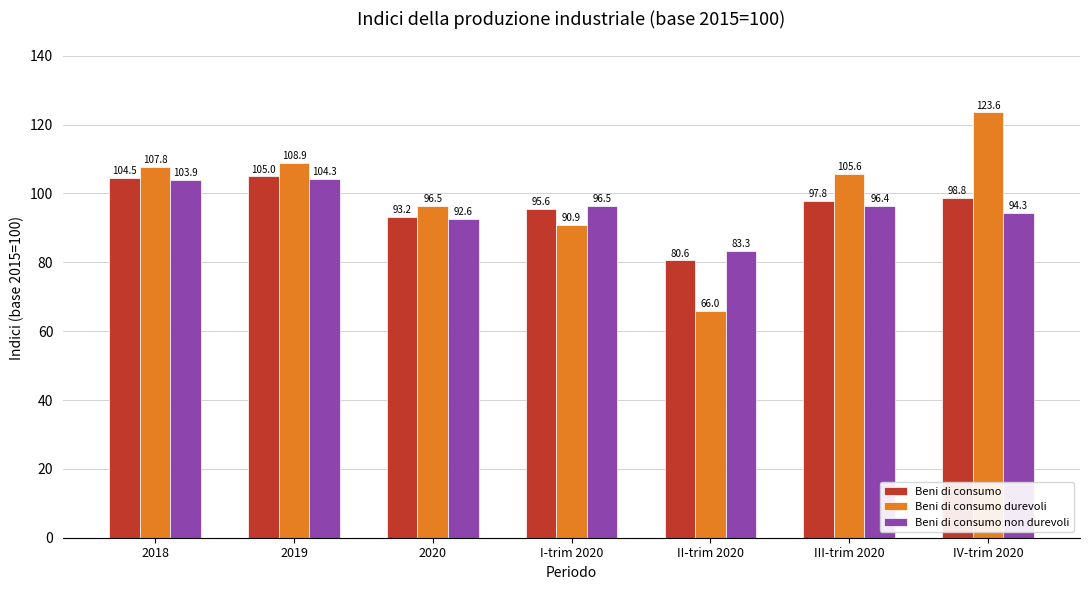

What is the maximum value shown in the chart?

123.6